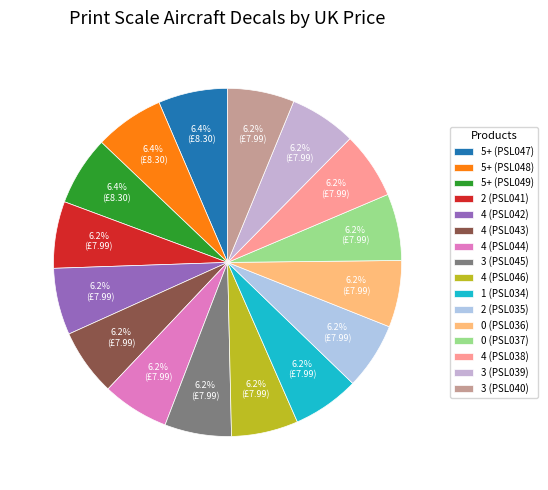

Count the number of slices in the pie.

16